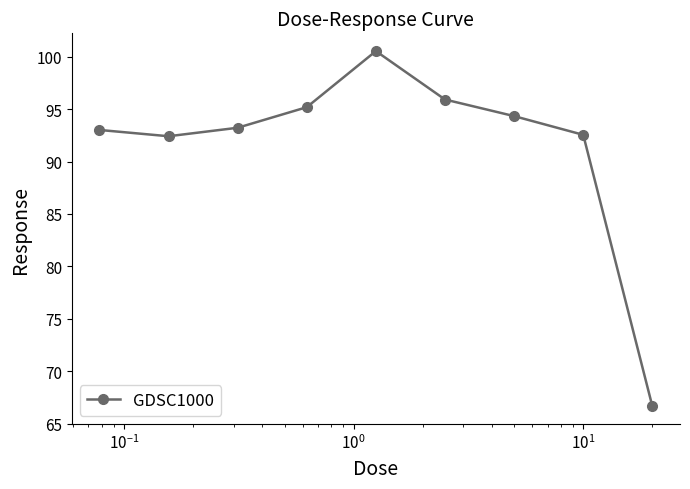

What is the value of the 8th point from the left?

92.5